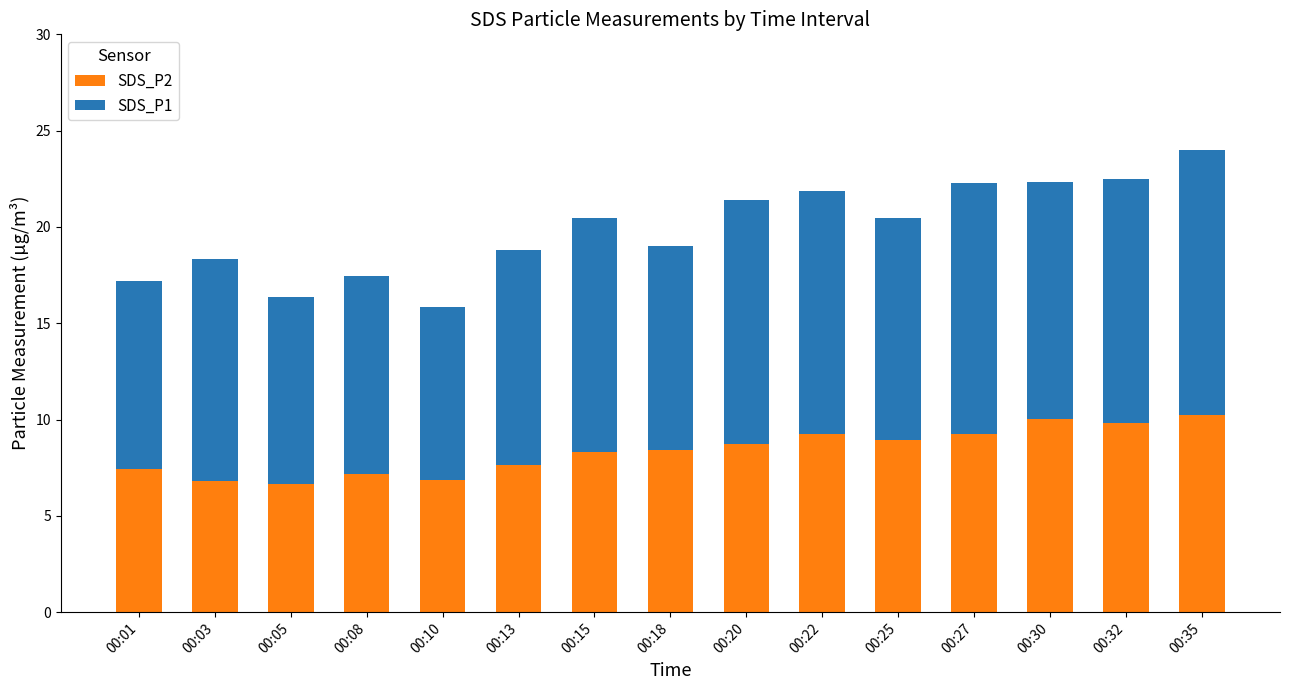

What is the lowest value of the SDS_P2 series?

6.6